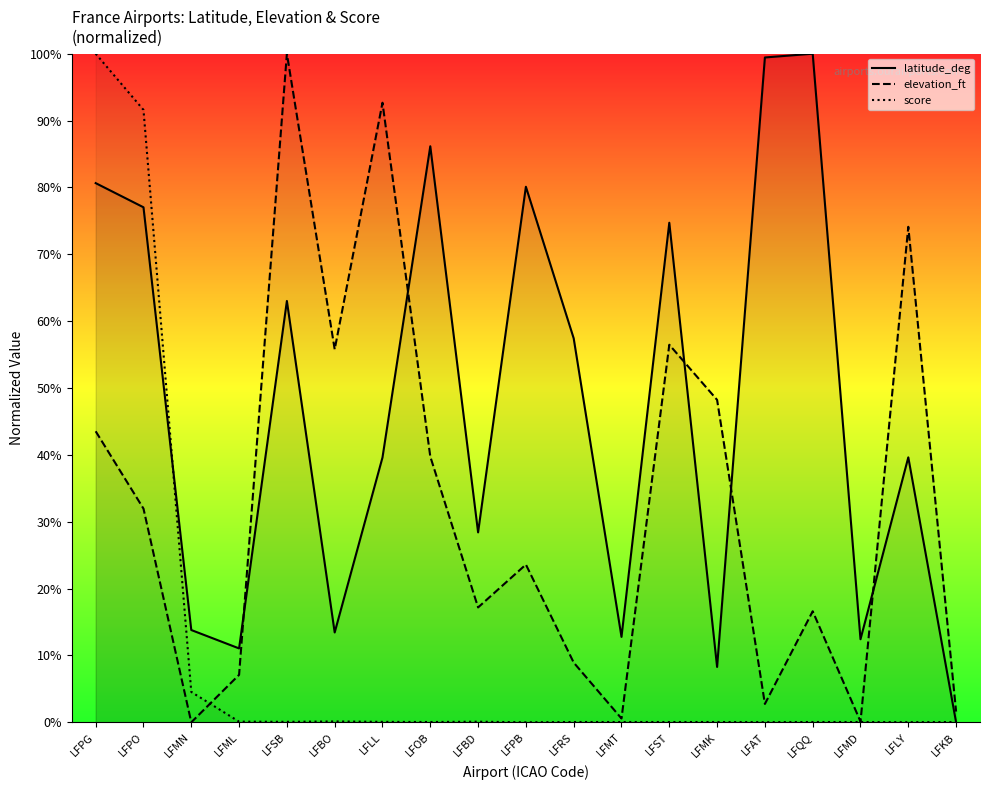

What is the total value across all series at LFRS?

66.4